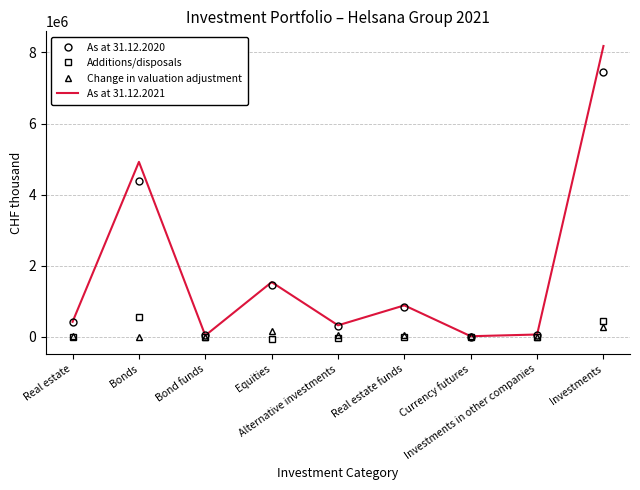

What is the smallest value displayed?

-76231